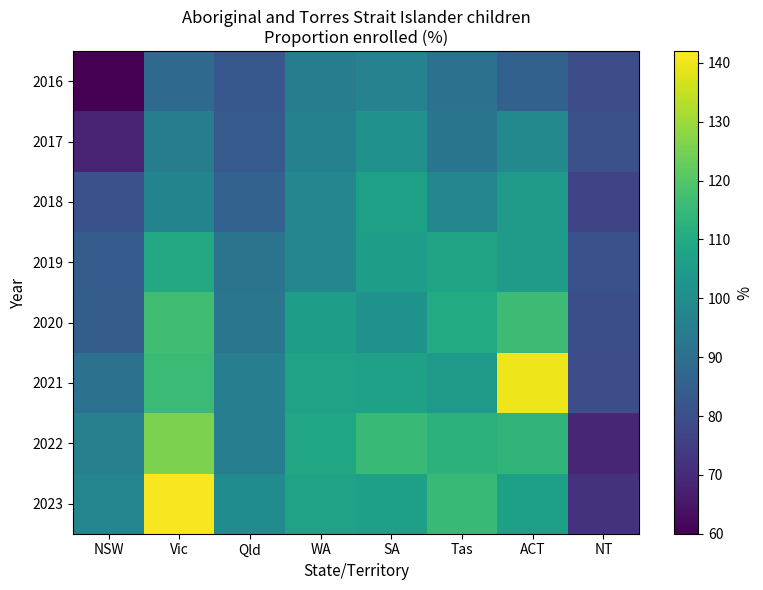

At which category is the sum across all series the highest?

Vic